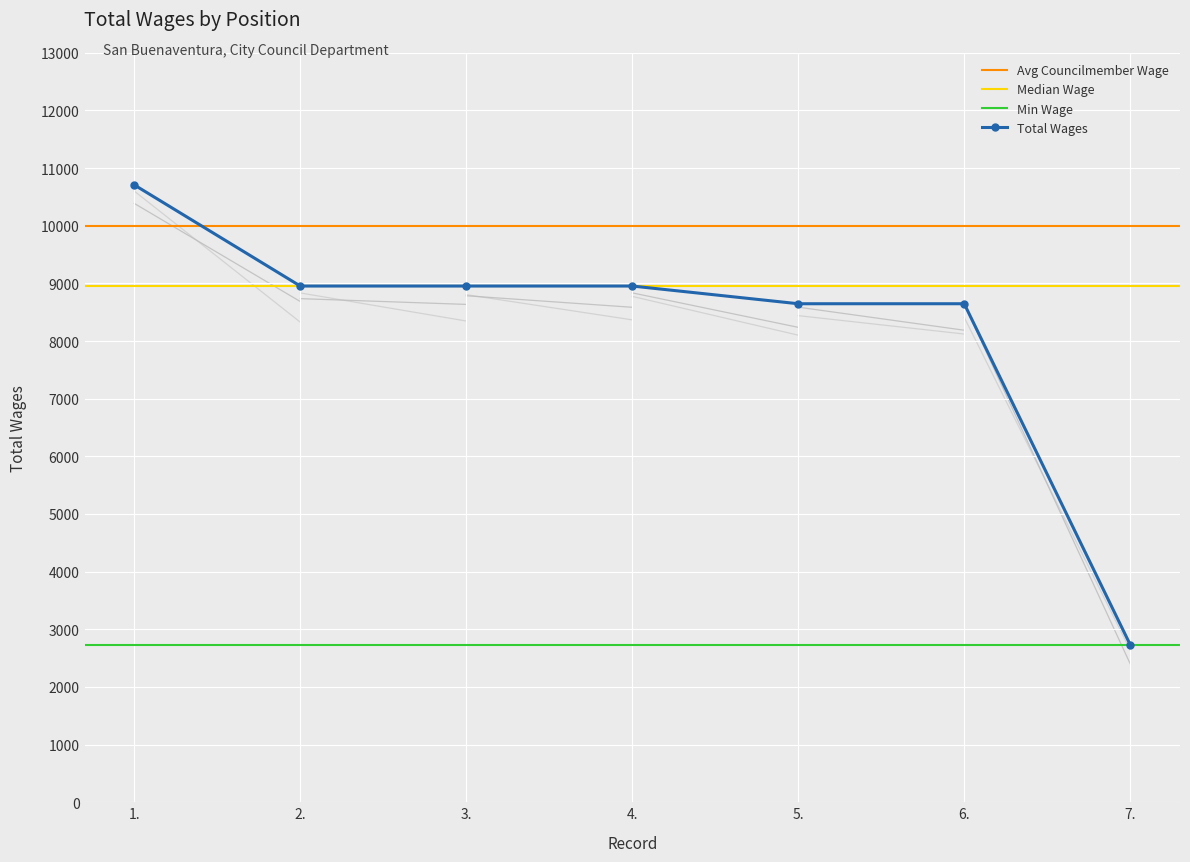

What is the value of the 2nd point from the left?

8954